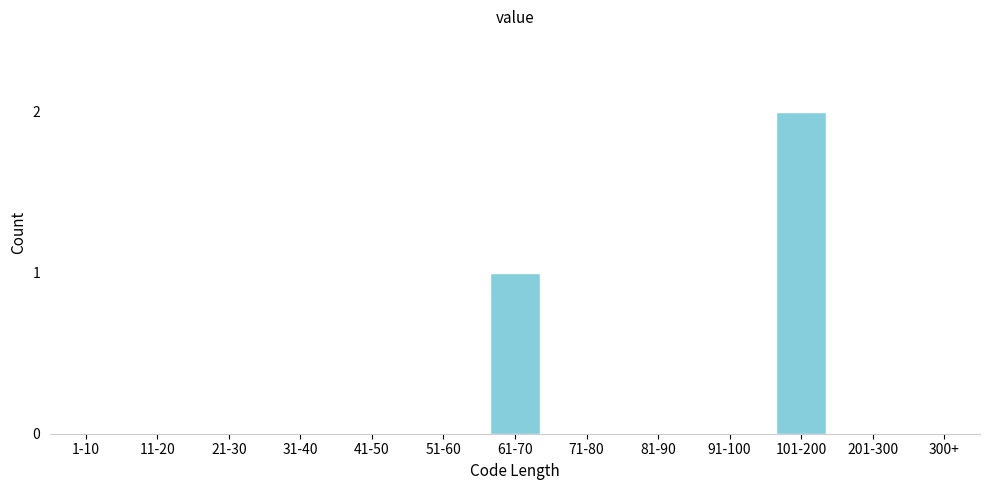

Reading right to left, extract all data points from this chart.

300+=0	201-300=0	101-200=2	91-100=0	81-90=0	71-80=0	61-70=1	51-60=0	41-50=0	31-40=0	21-30=0	11-20=0	1-10=0